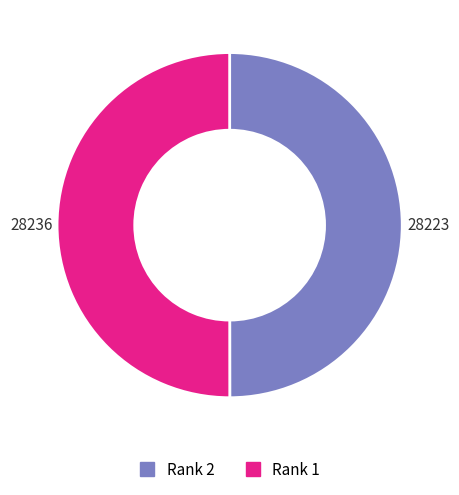

Approximately how many times larger is the value at Rank 2 compared to Rank 1?

1.0